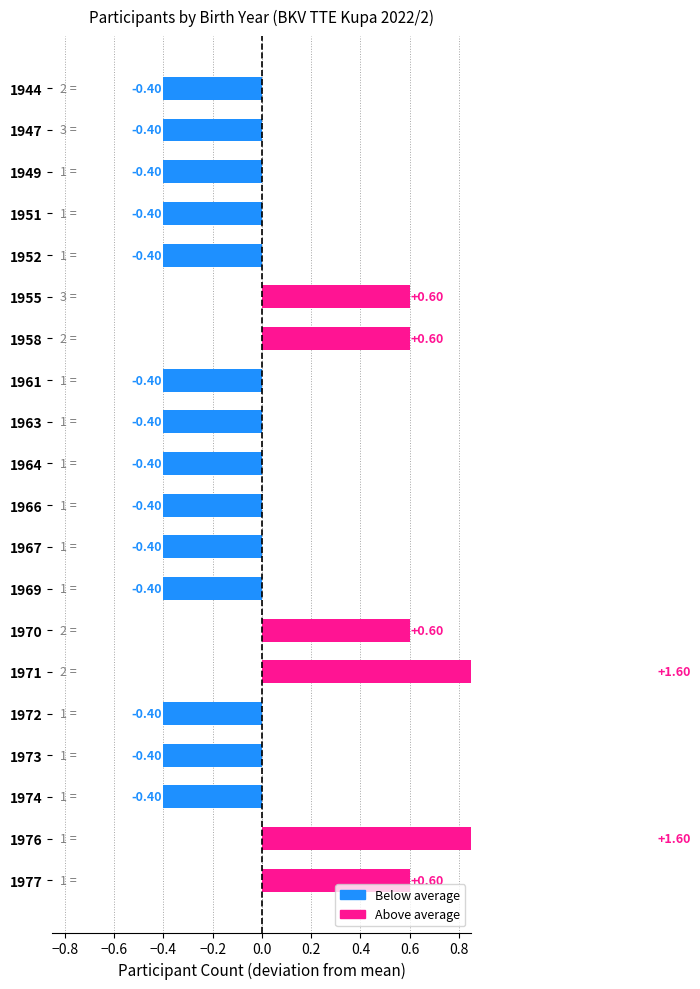

How many bars are there in total?

20